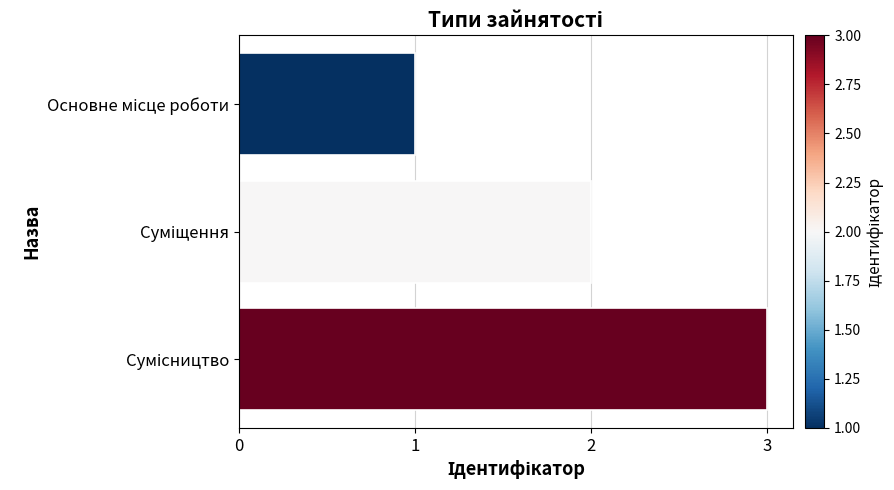

What is the greatest value displayed?

3